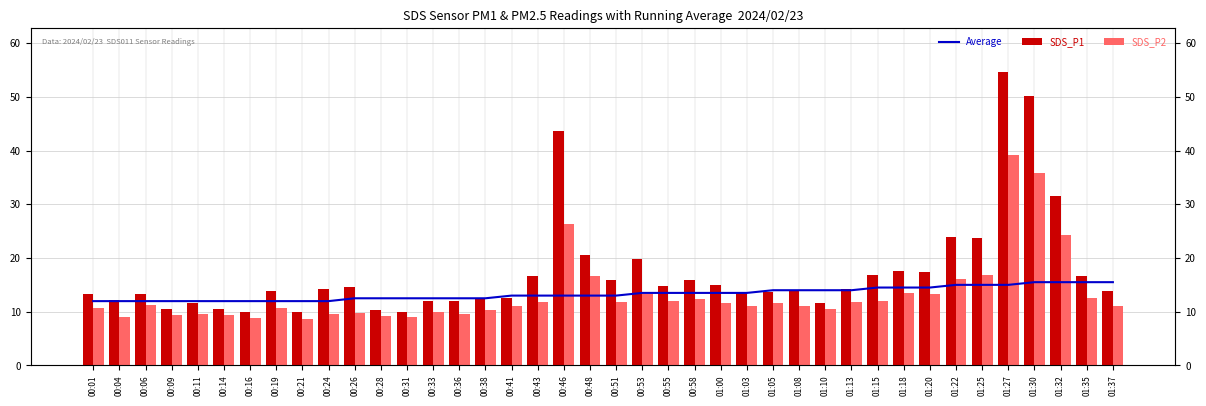

What are all the series names shown in the legend?

Average, SDS_P1, SDS_P2